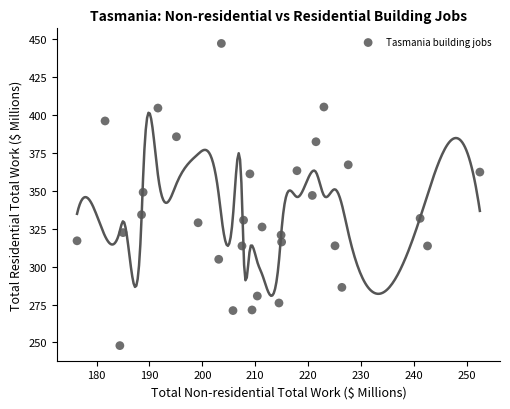

What is the range of Y values (max minus min)?

199.2